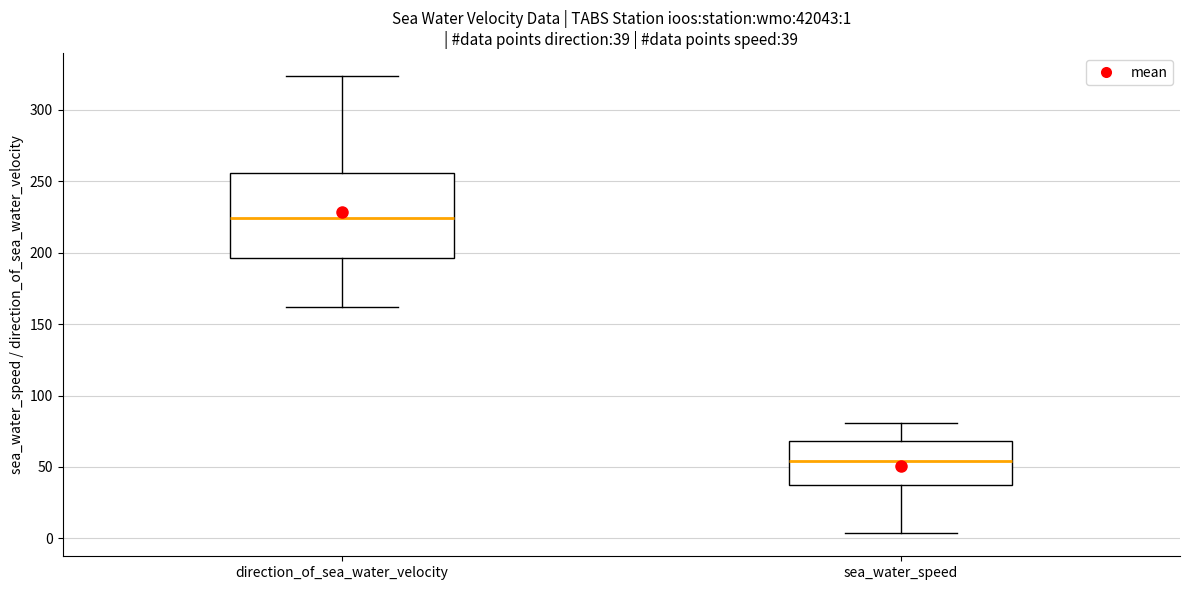

Which box's median line is the highest?

direction_of_sea_water_velocity